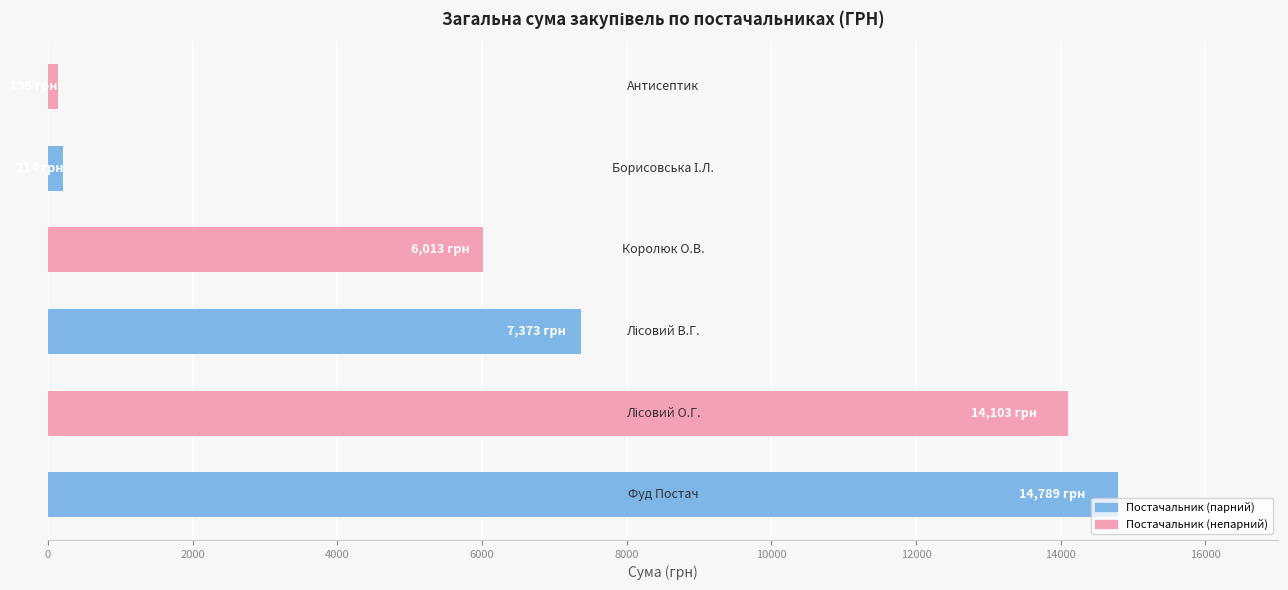

What is the greatest value displayed?

14788.7